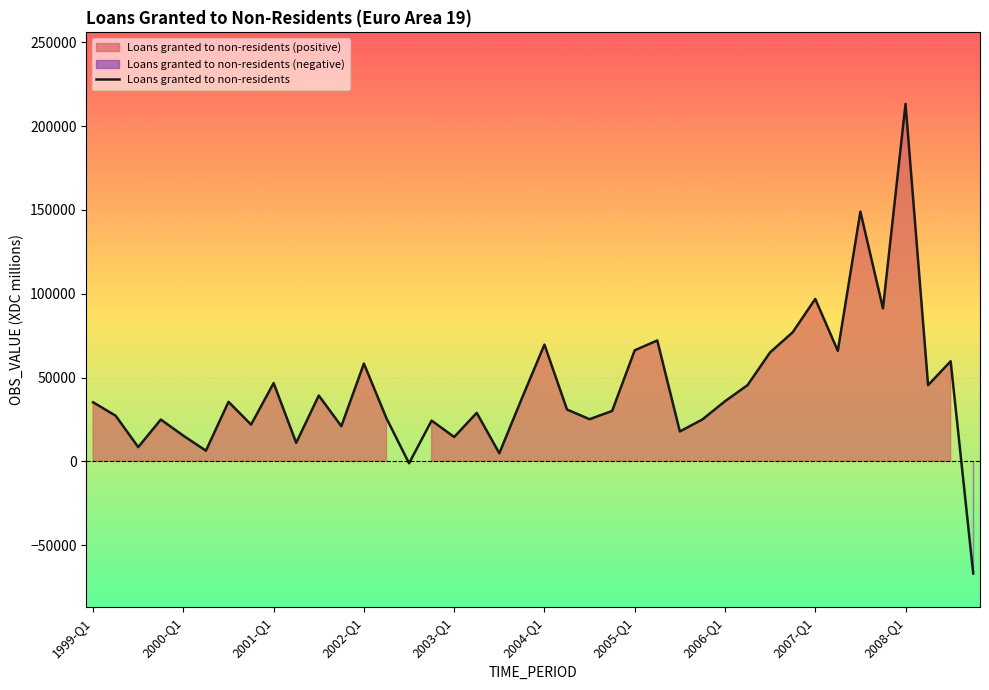

What is the maximum value for Loans granted to non-residents?

213249.7